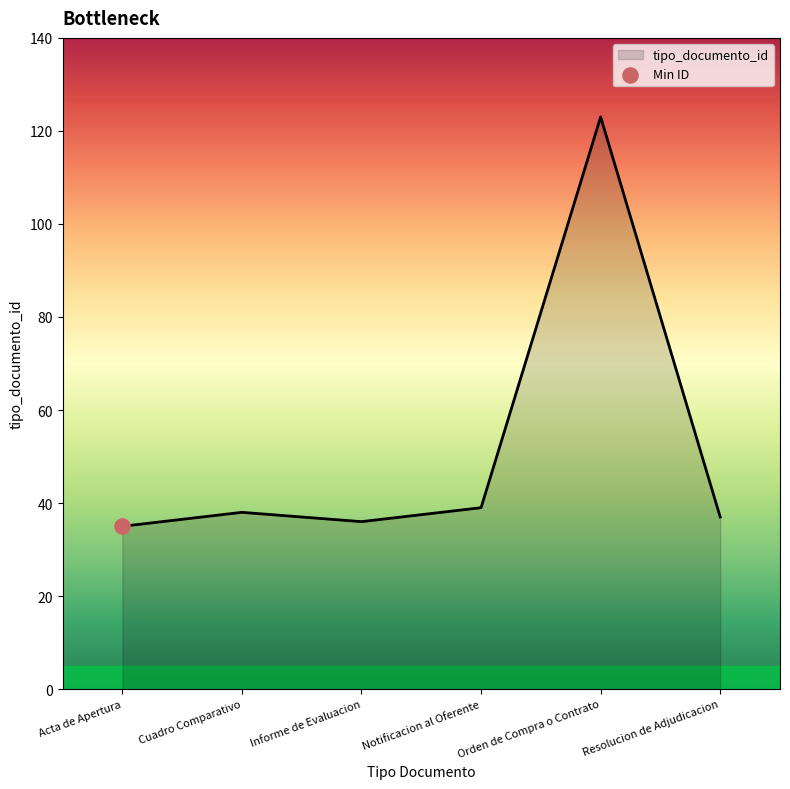

What is the change in value from Acta de Apertura to Notificacion al Oferente?

+4